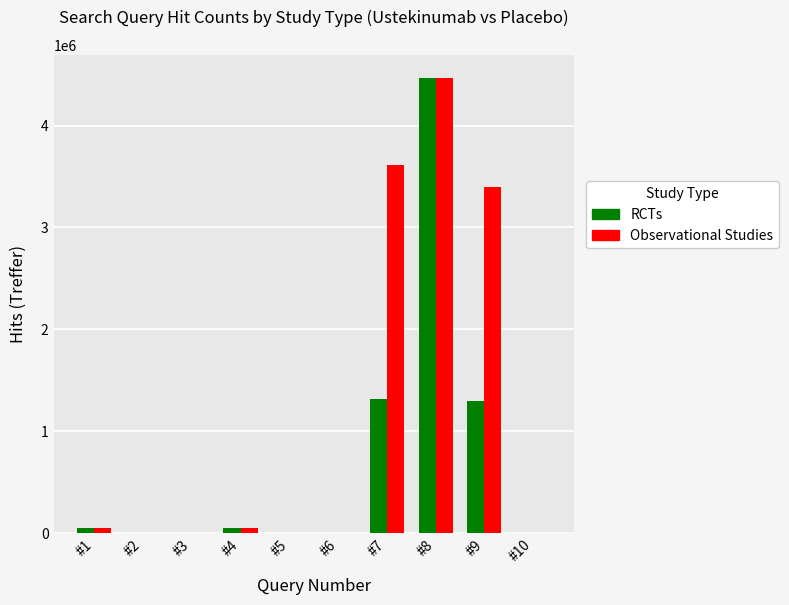

What is the difference between the RCTs values at #1 and #9?

1242505